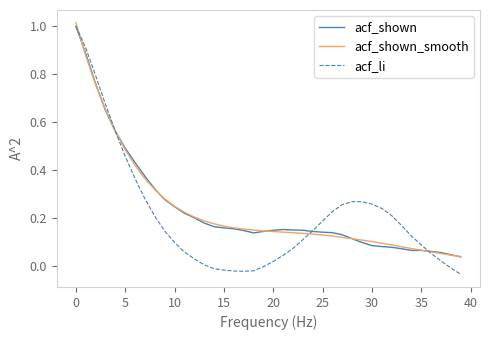

Which series has the widest spread of values?

acf_li